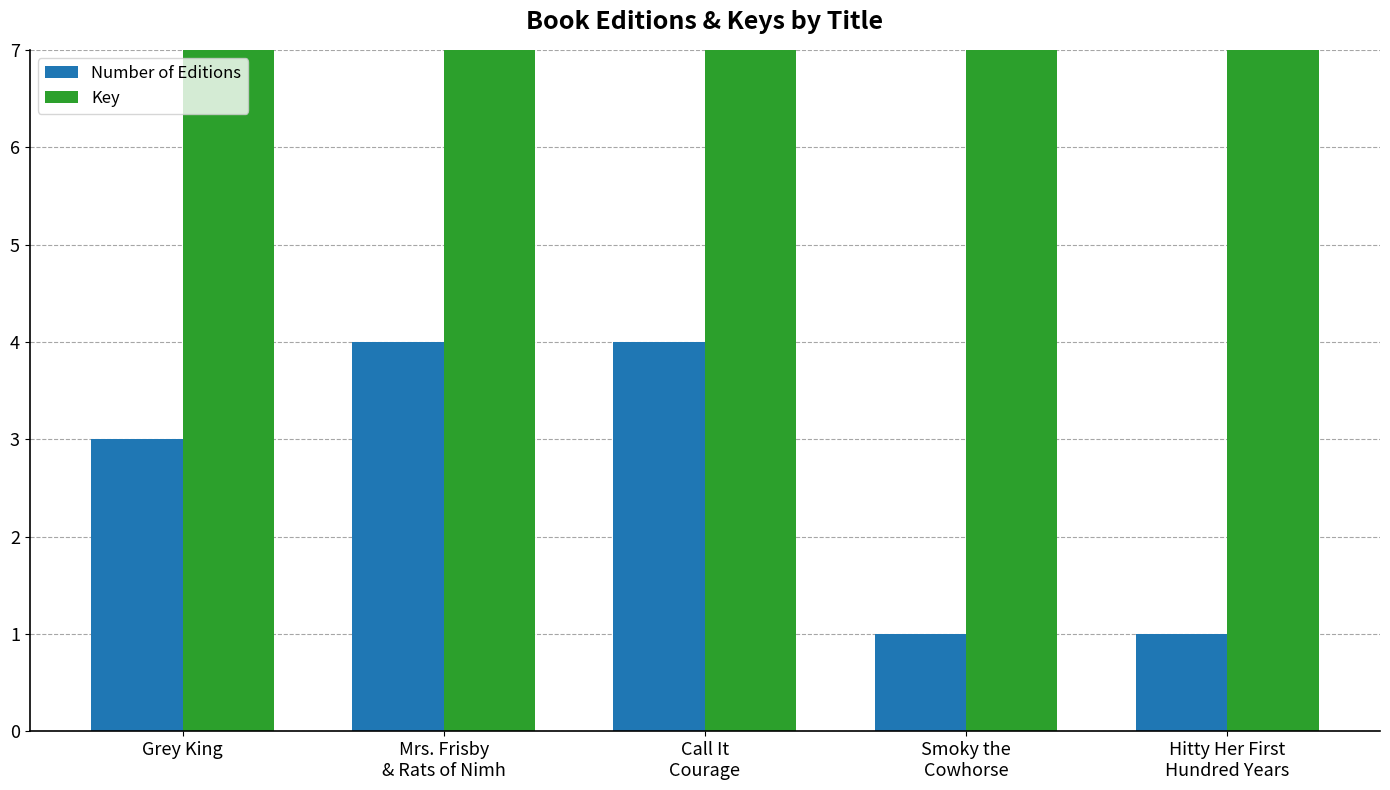

Rank the series at Grey King from lowest to highest value.

Number of Editions, Key